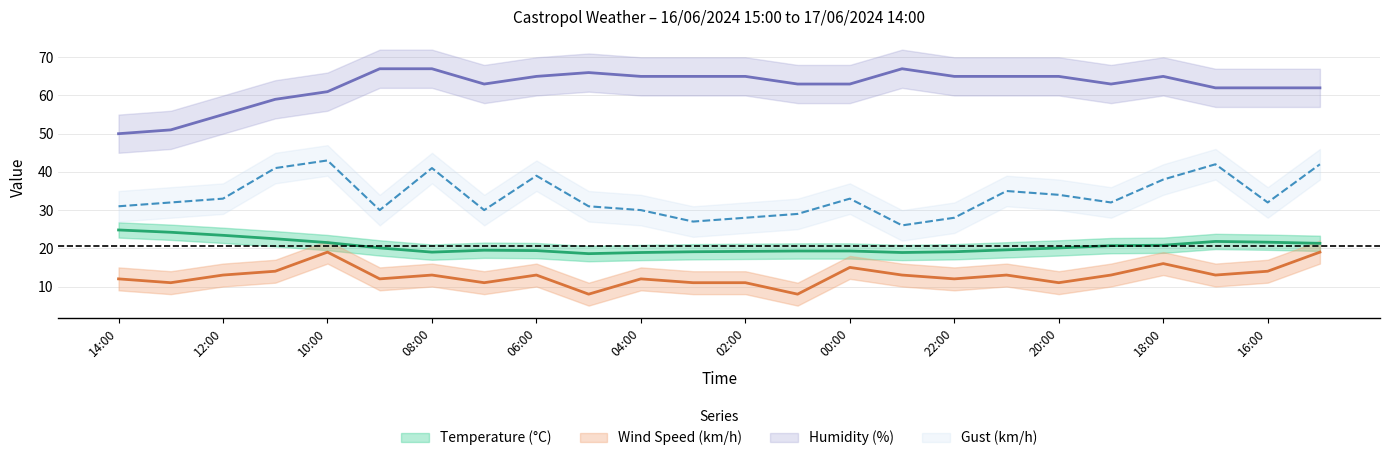

Reading right to left, what are all the values shown in this chart?

Temperature (°C): 21.3	21.6	21.8	20.8	20.7	20.1	19.6	19.1	18.9	19.3	19.3	19.2	19.1	18.9	18.6	19.4	19.5	19.0	20.1	21.5	22.5	23.4	24.2	24.8
Wind Speed (km/h): 19.0	14.0	13.0	16.0	13.0	11.0	13.0	12.0	13.0	15.0	8.0	11.0	11.0	12.0	8.0	13.0	11.0	13.0	12.0	19.0	14.0	13.0	11.0	12.0
Humidity (%): 62.0	62.0	62.0	65.0	63.0	65.0	65.0	65.0	67.0	63.0	63.0	65.0	65.0	65.0	66.0	65.0	63.0	67.0	67.0	61.0	59.0	55.0	51.0	50.0
Gust (km/h): 42.0	32.0	42.0	38.0	32.0	34.0	35.0	28.0	26.0	33.0	29.0	28.0	27.0	30.0	31.0	39.0	30.0	41.0	30.0	43.0	41.0	33.0	32.0	31.0